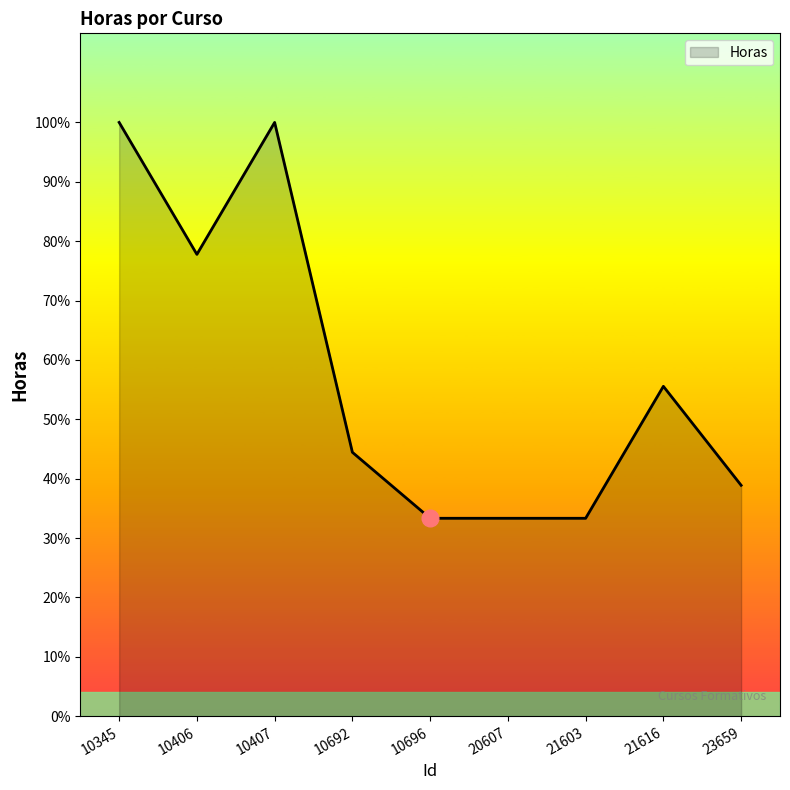

Does the chart display data point markers on the line(s)?

No